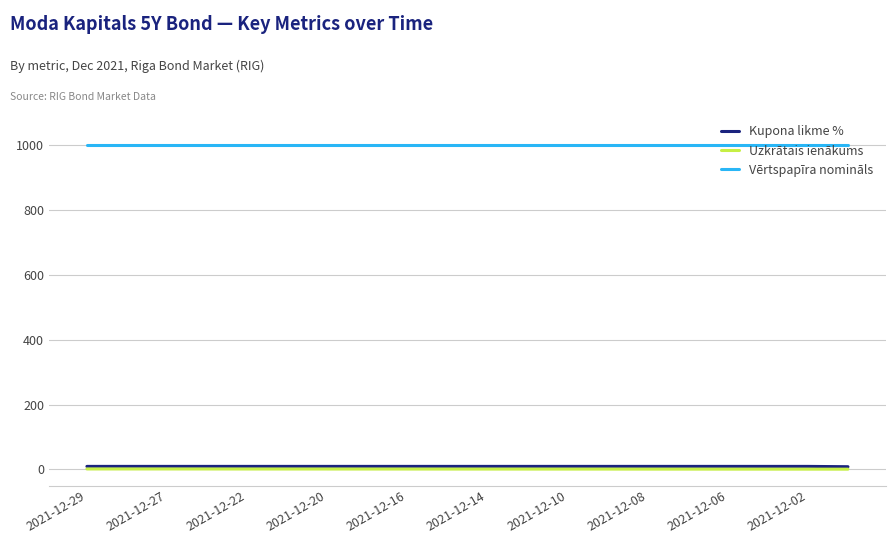

What is the minimum value for Vērtspapīra nomināls?

1000.0